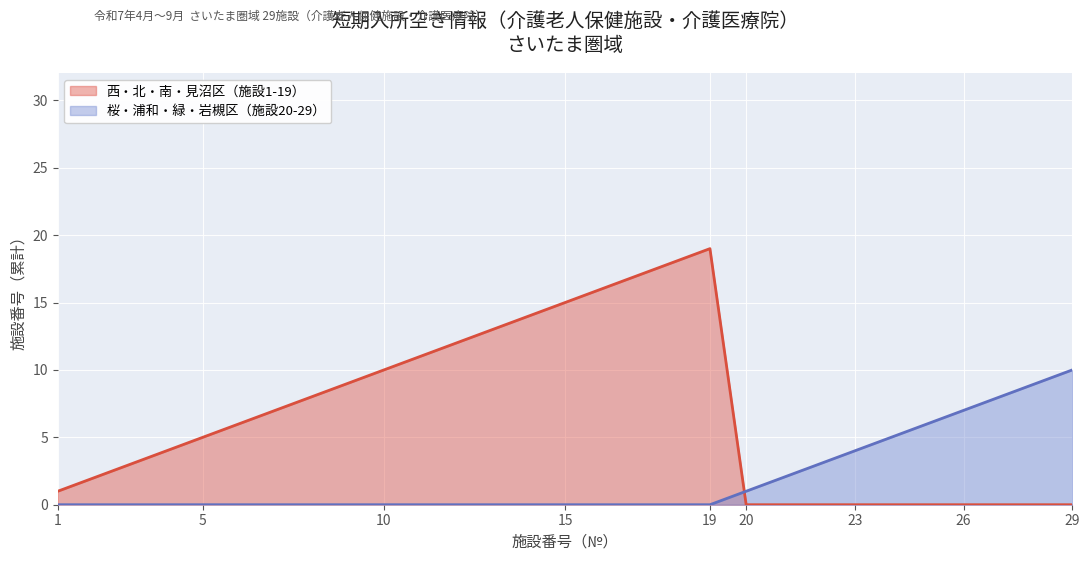

True or false: 西・北・南・見沼区（施設1-19） and 桜・浦和・緑・岩槻区（施設20-29） cross at least once.

True